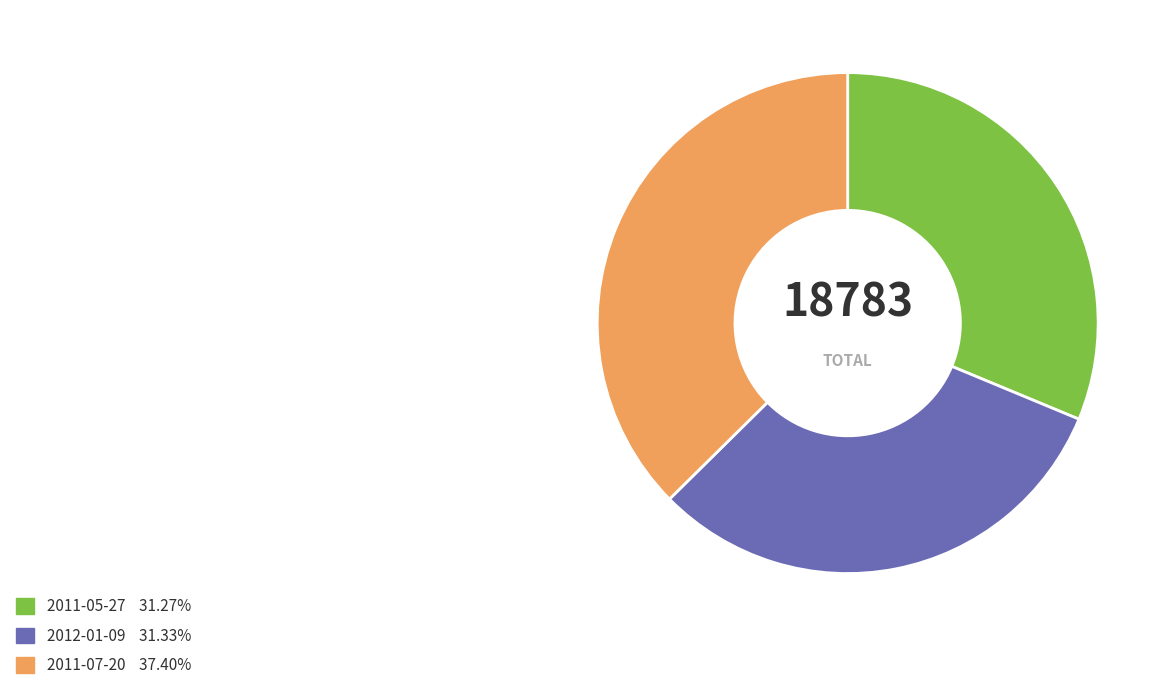

Do 2011-07-20 and 2011-05-27 together represent more than half of the pie?

Yes